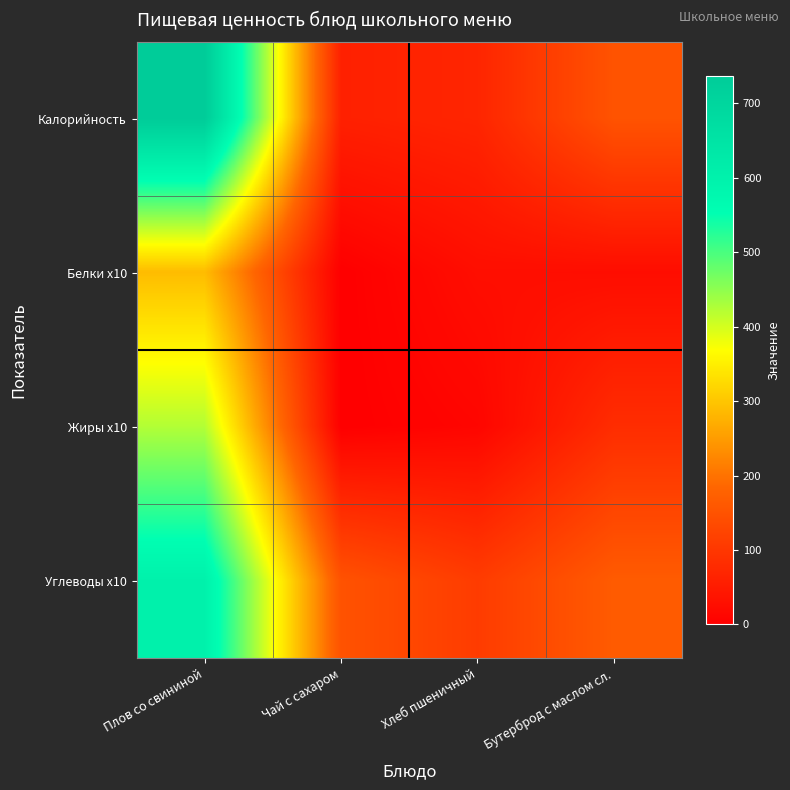

At which category does the chart reach its minimum across all series?

Чай с сахаром